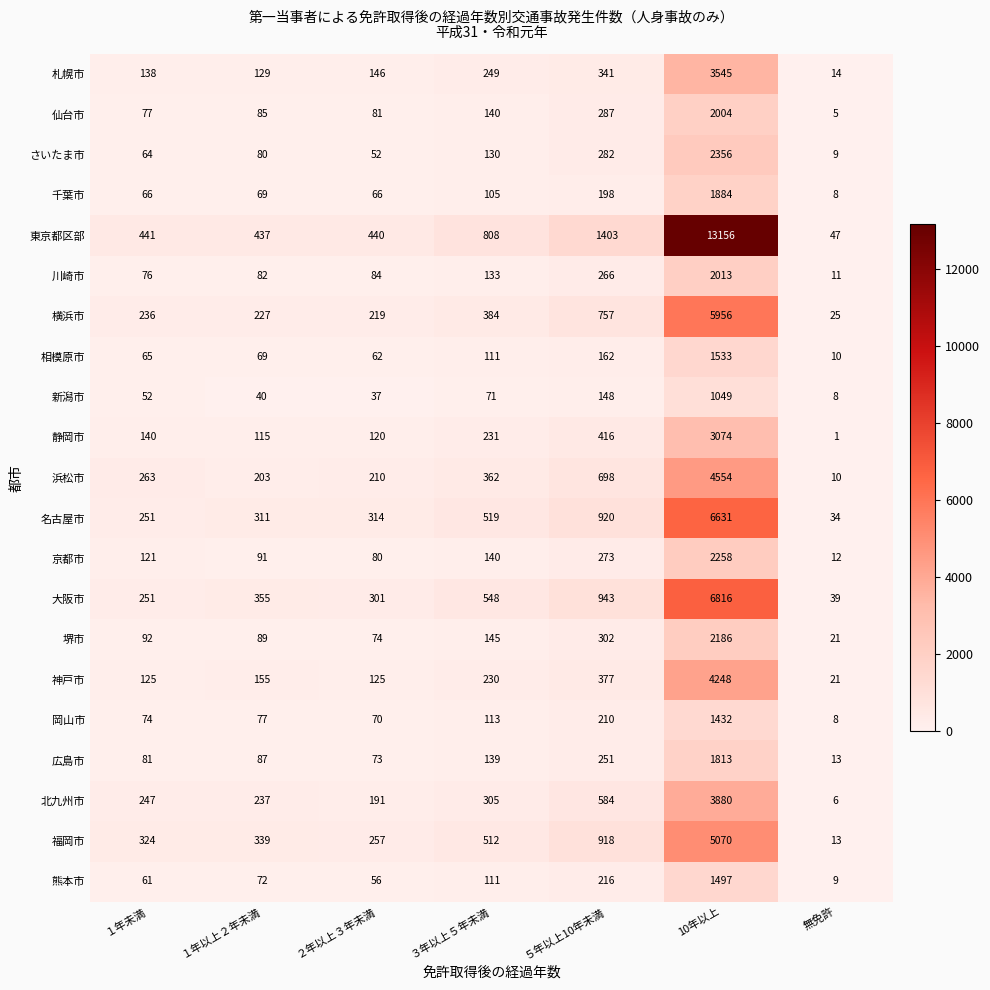

At how many categories does at least one series exceed 12443?

1